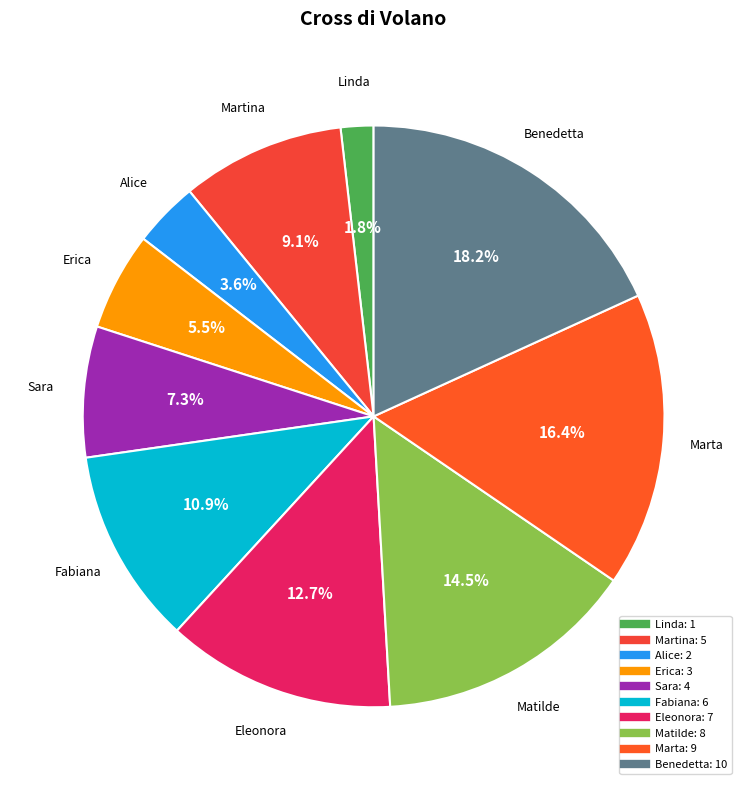

What is the smallest slice in the pie chart?

Linda